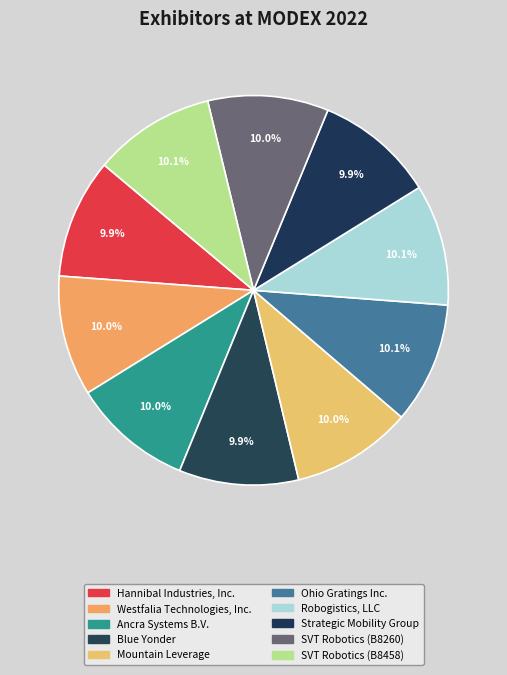

Which slice is the smallest?

Blue Yonder